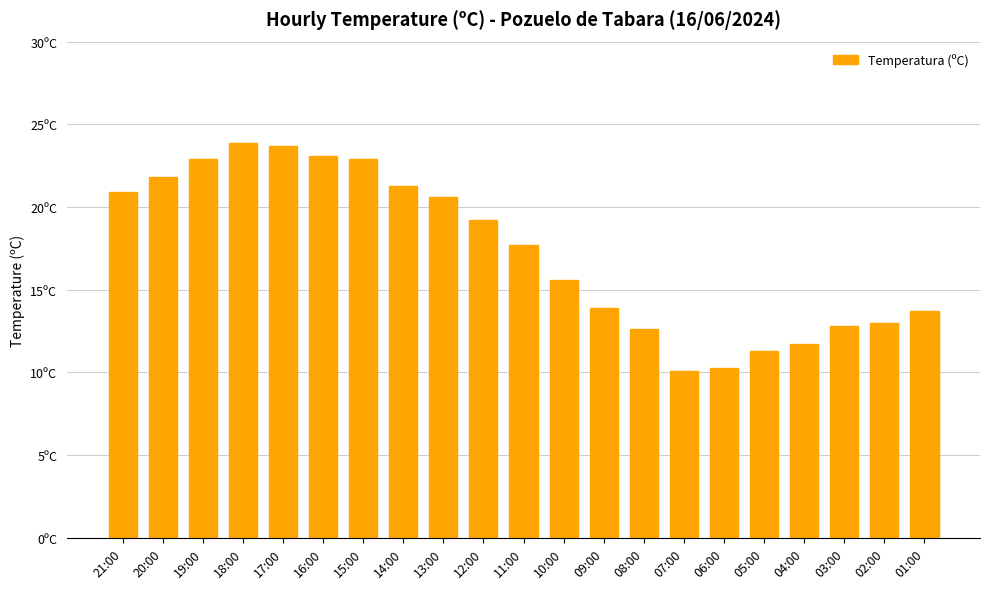

Rank the categories by value from highest to lowest.

18:00, 17:00, 16:00, 19:00, 15:00, 20:00, 14:00, 21:00, 13:00, 12:00, 11:00, 10:00, 09:00, 01:00, 02:00, 03:00, 08:00, 04:00, 05:00, 06:00, 07:00